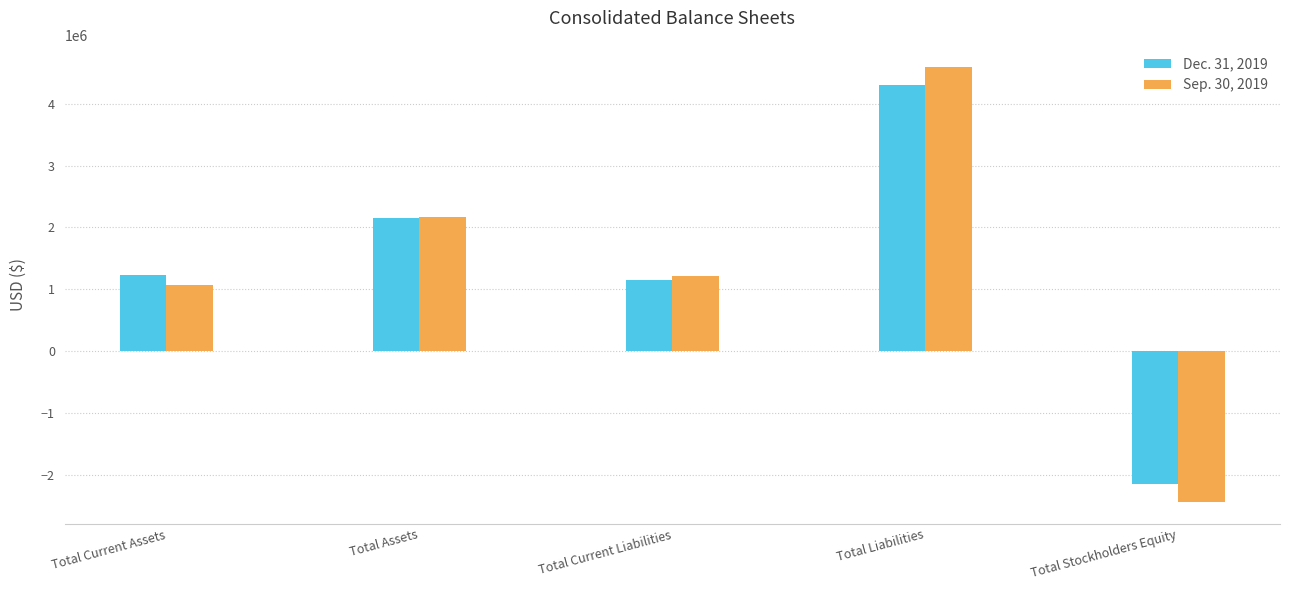

Is the value of Sep. 30, 2019 at Total Assets greater than the value of Dec. 31, 2019 at Total Stockholders Equity?

Yes